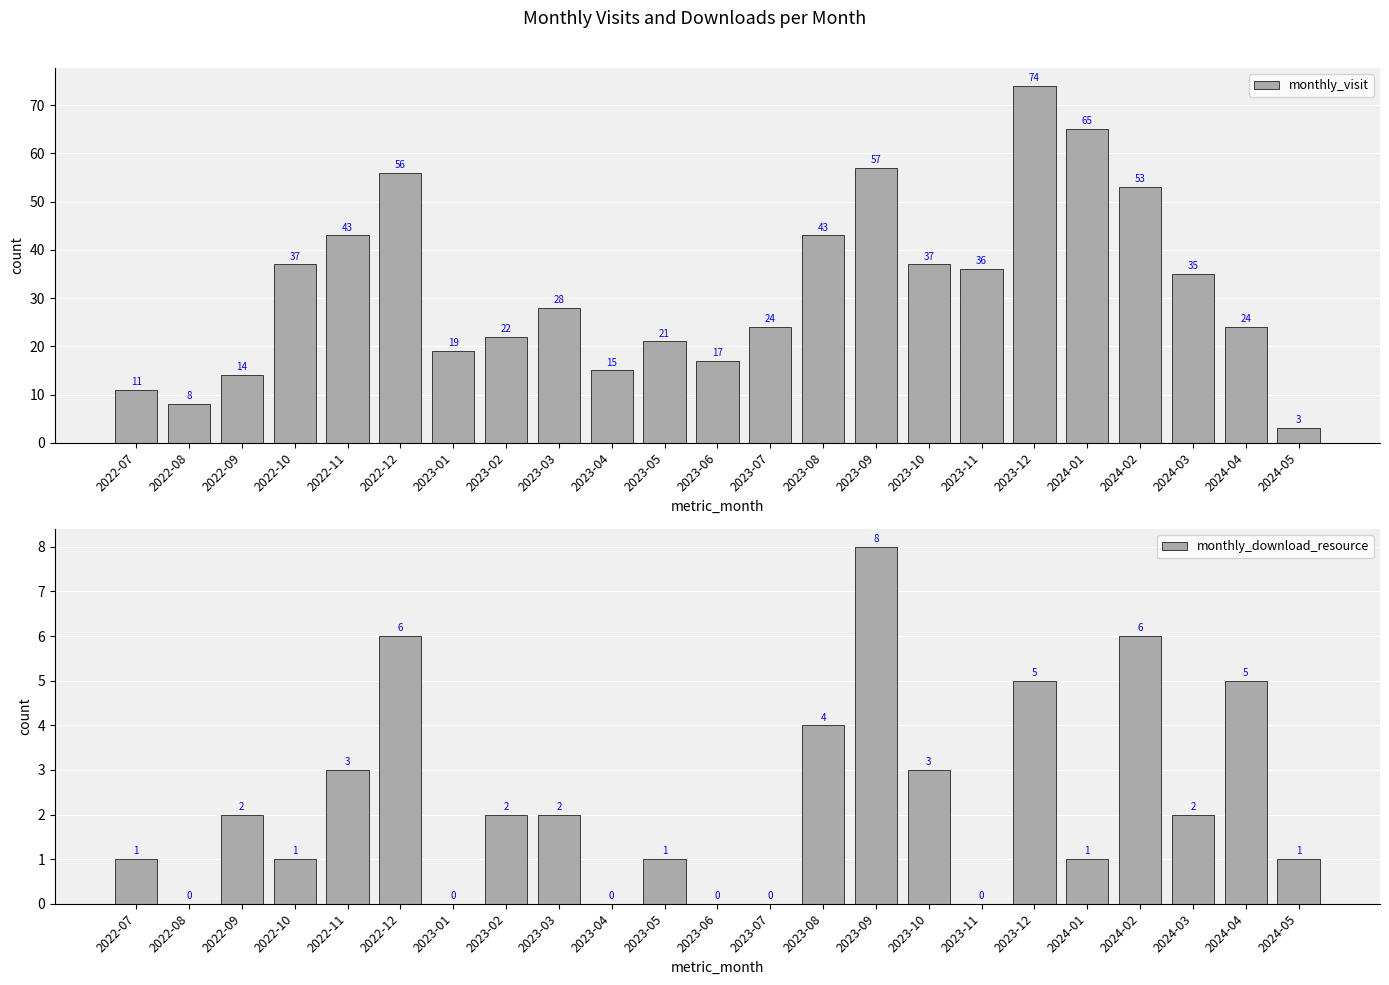

Count the monthly_download_resource values in the range 0 to 4.

18